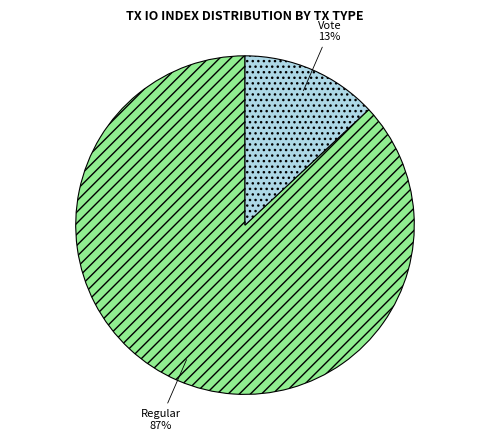

To the nearest percent, what is the average slice percentage?

50%